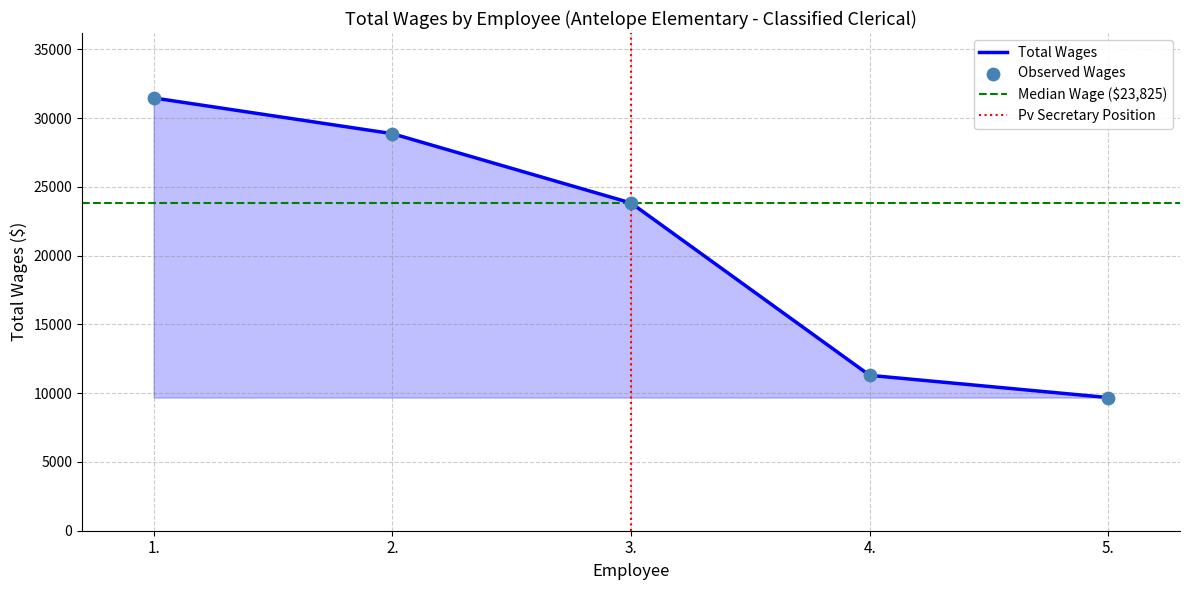

What is the change in value from 4. to 5.?

-1617